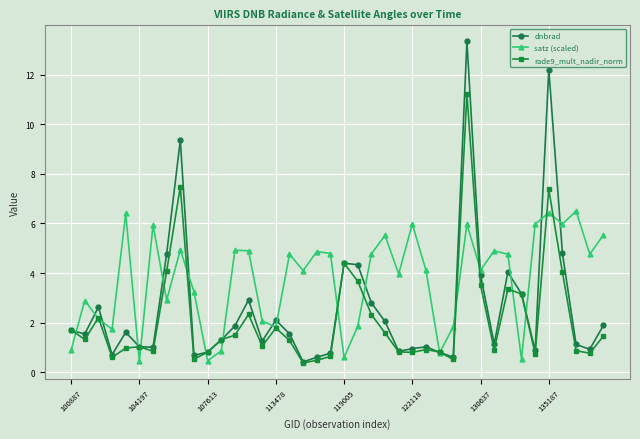

What is the value of the rade9_mult_nadir_norm point at the 40th from the left?

1.5